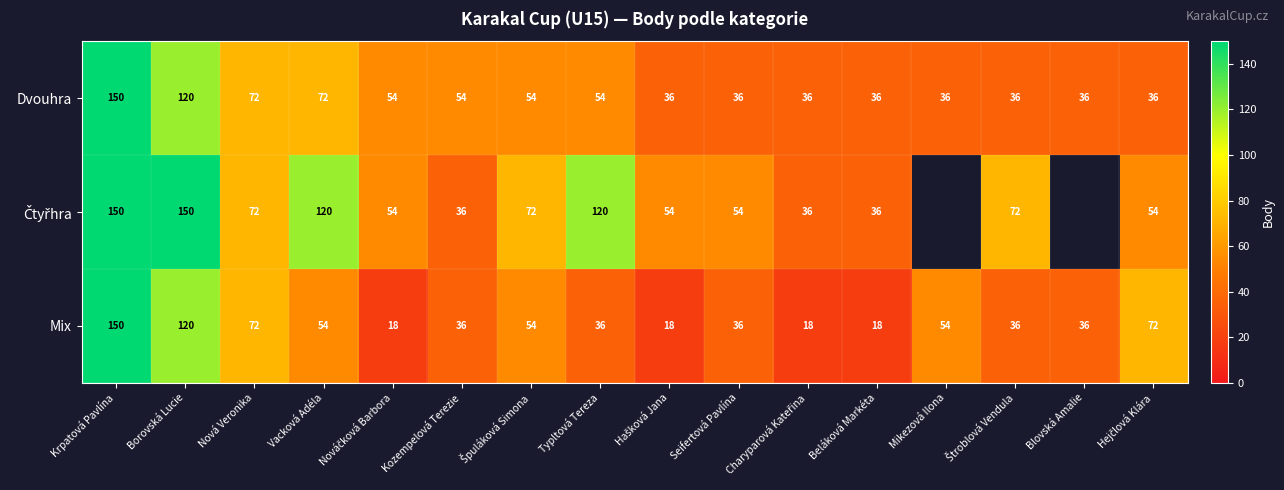

At how many categories does at least one series exceed 127?

2